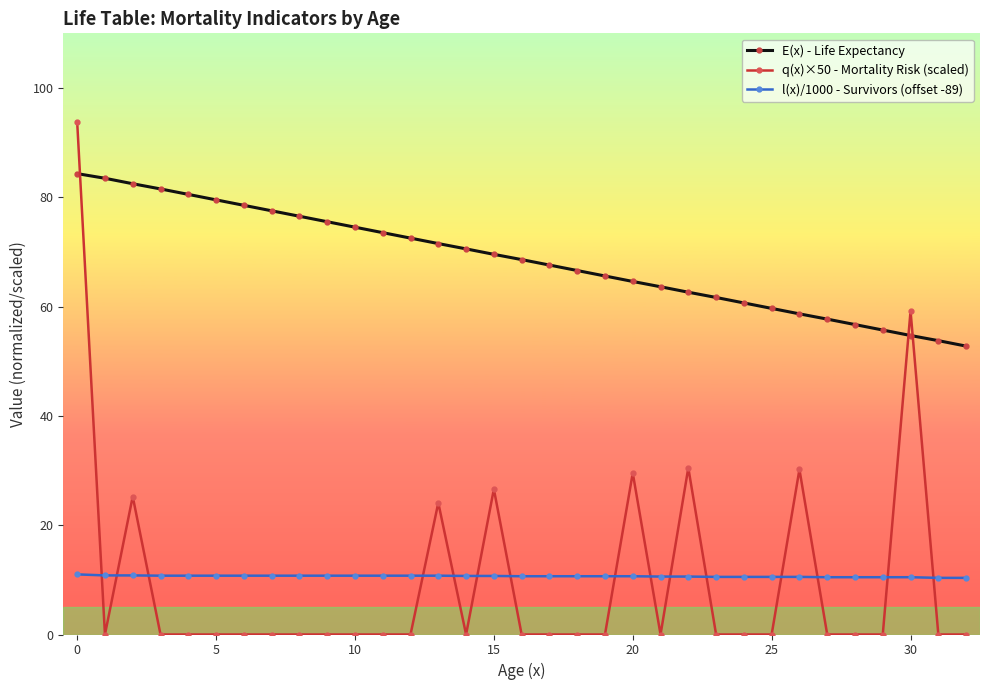

After their last crossing, which series has the higher values: q(x)×50 - Mortality Risk (scaled) or l(x)/1000 - Survivors (offset -89)?

l(x)/1000 - Survivors (offset -89)